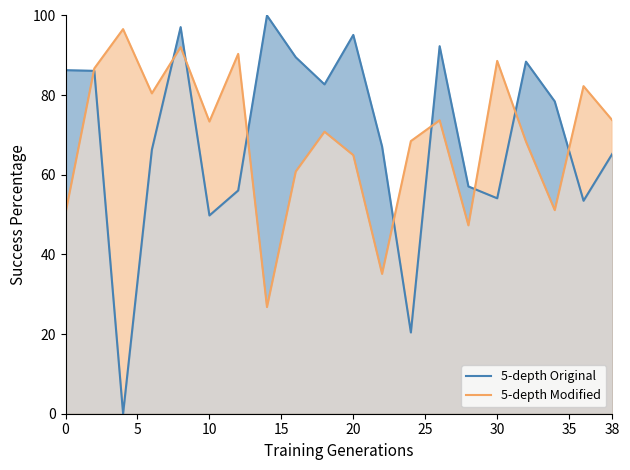

Reading right to left, what are all the values shown in this chart?

5-depth Original: 65.3	53.5	78.4	88.4	54.1	57.1	92.3	20.4	67.1	95.1	82.7	89.5	100.0	56.1	49.8	97.1	66.3	0.0	86.1	86.3
5-depth Modified: 73.7	82.3	51.1	68.3	88.6	47.3	73.7	68.5	35.1	64.9	70.8	60.8	26.8	90.4	73.4	92.1	80.4	96.6	86.7	50.4